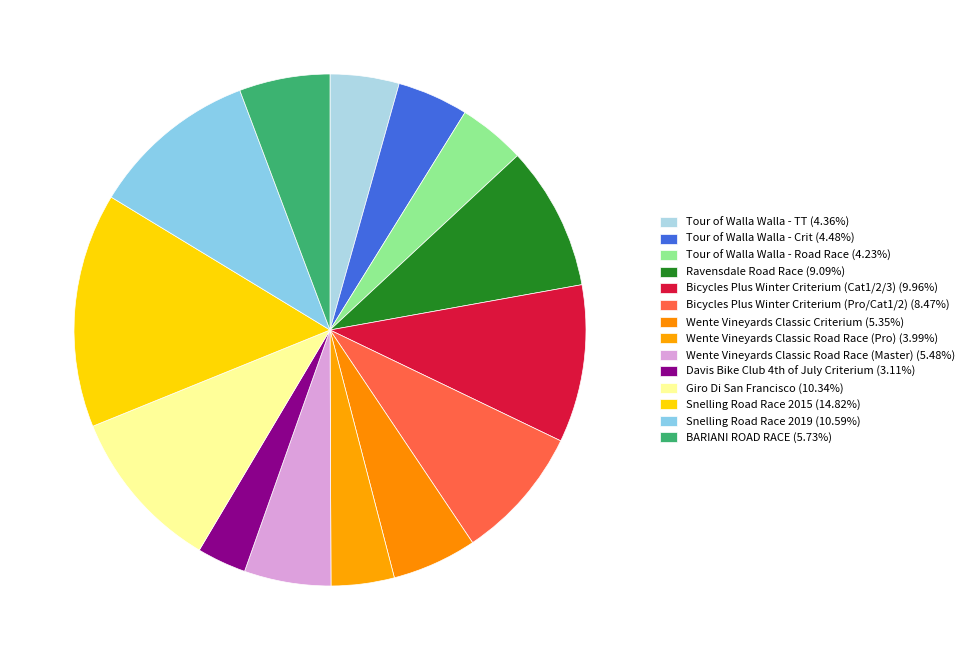

Which slice is the largest?

Snelling Road Race 2015